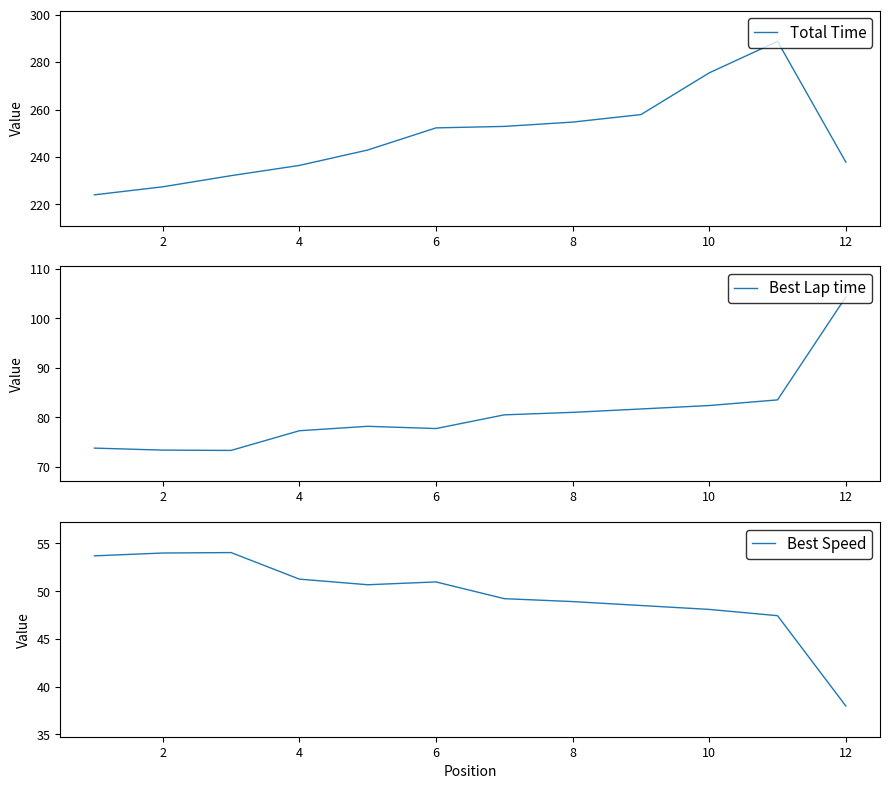

What is the difference between the second highest and minimum values in the Total Time series?

51.4